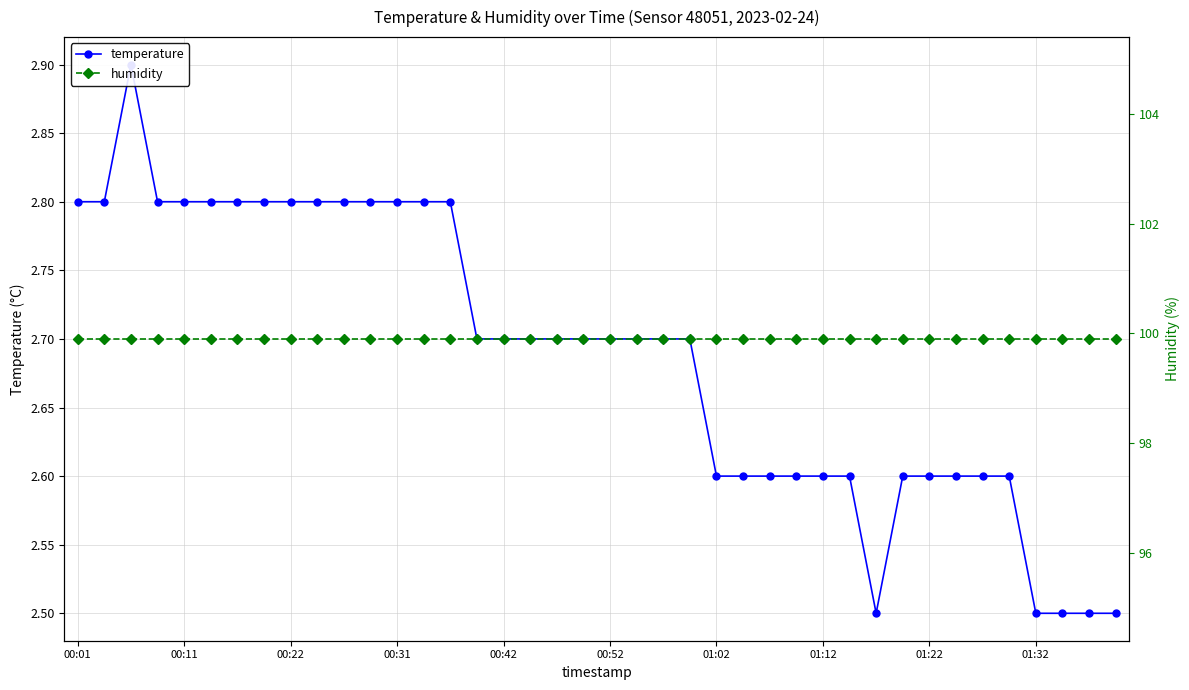

What are all the series names shown in the legend?

temperature, humidity